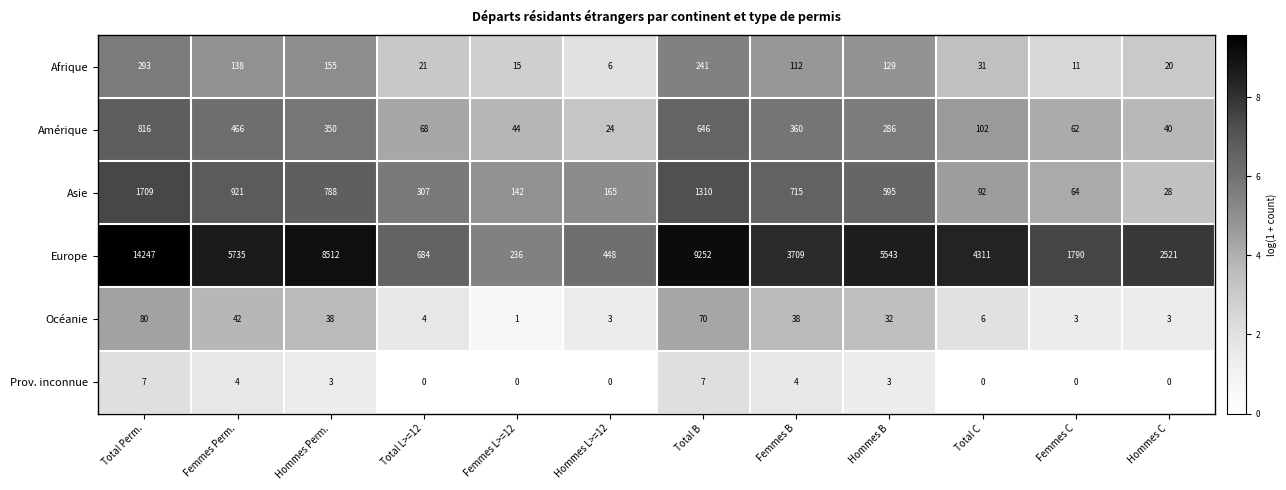

How many data points does each series have?

12